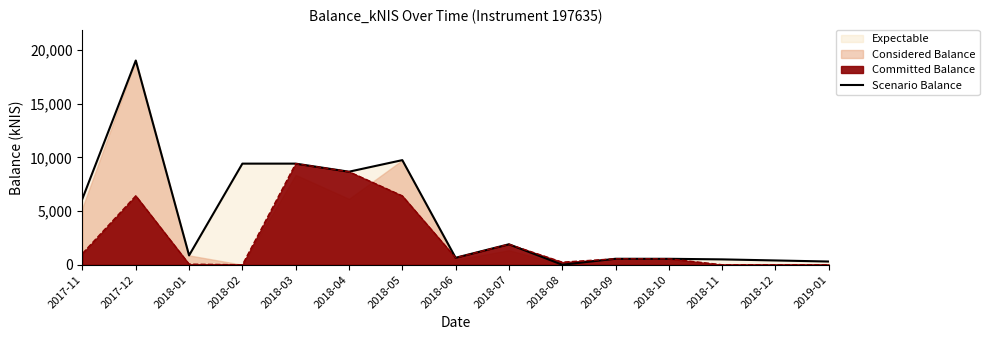

The value at 2018-11 is 114.1. True or false?

False